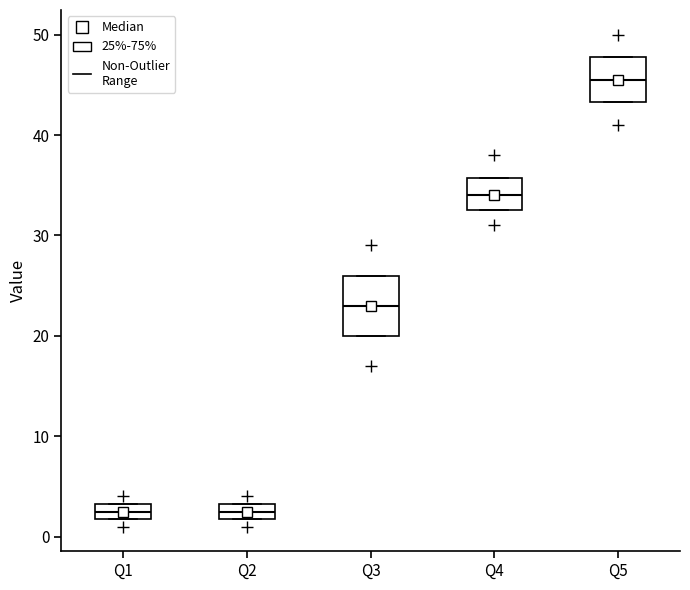

Where is the lower edge of the box for Q2 on the y-axis? The values are not printed on the chart, so give them approximately, as read against the axis.

2